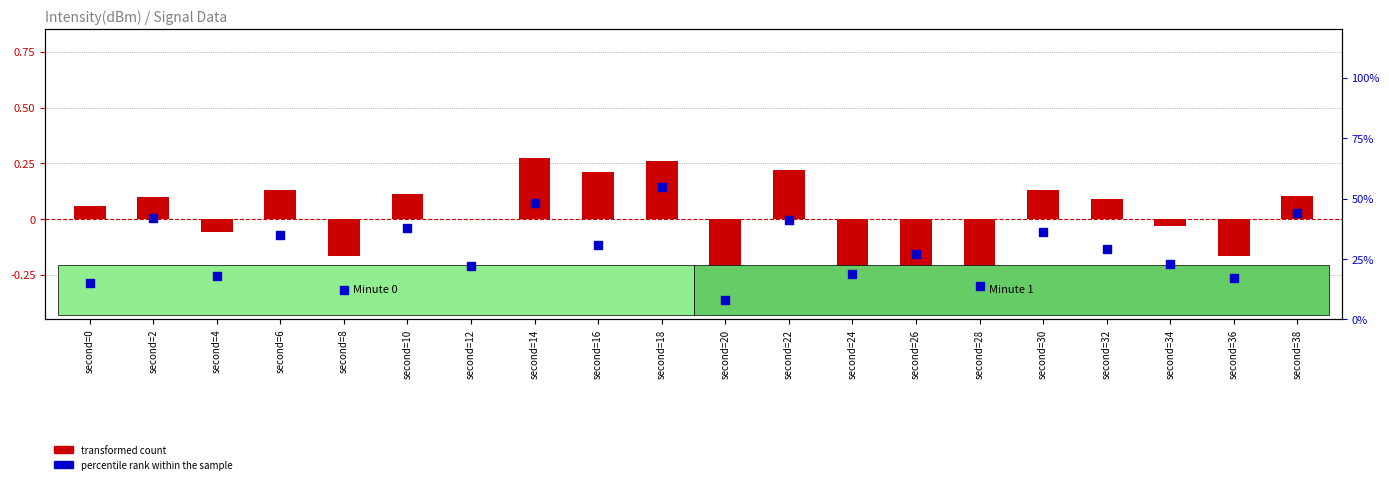

At which category is the sum across all series the highest?

second=18